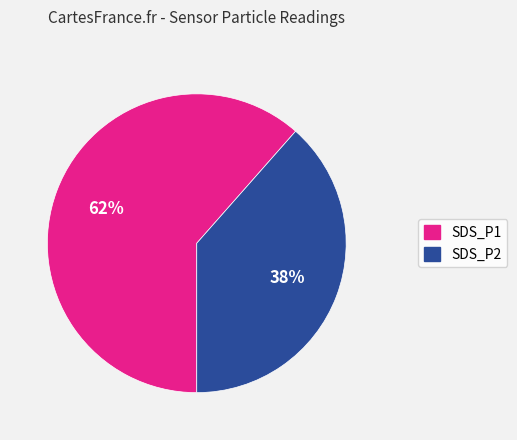

Combined, do SDS_P2 and SDS_P1 account for over 50%?

Yes